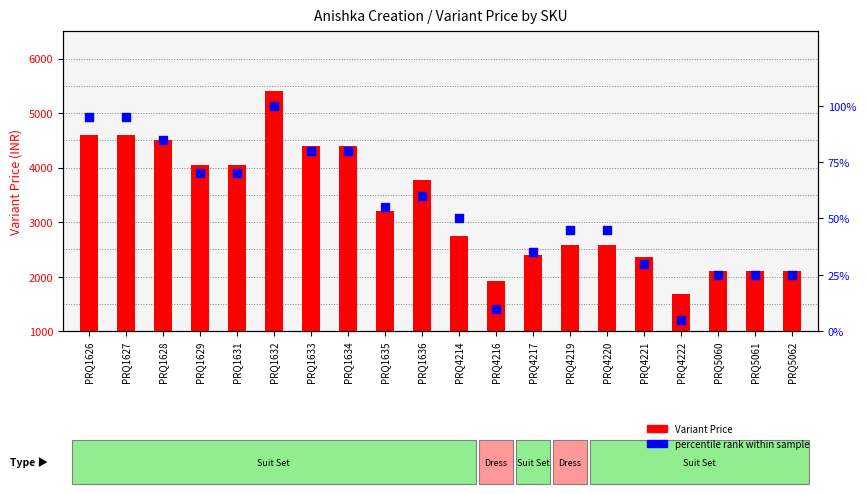

At how many categories does at least one series exceed 263?

20